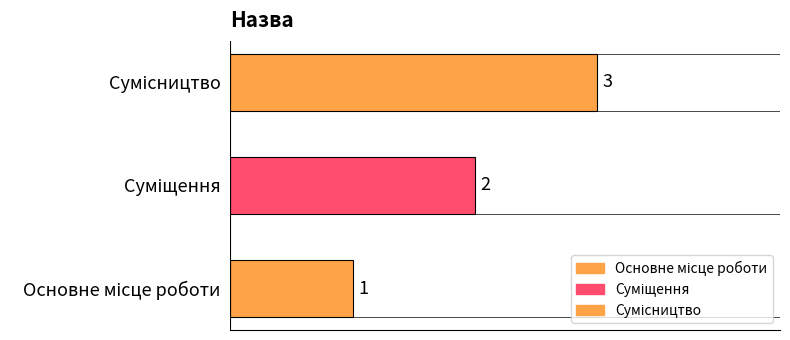

Reading right to left, transcribe all the data shown in this chart.

Сумісництво=3	Суміщення=2	Основне місце роботи=1